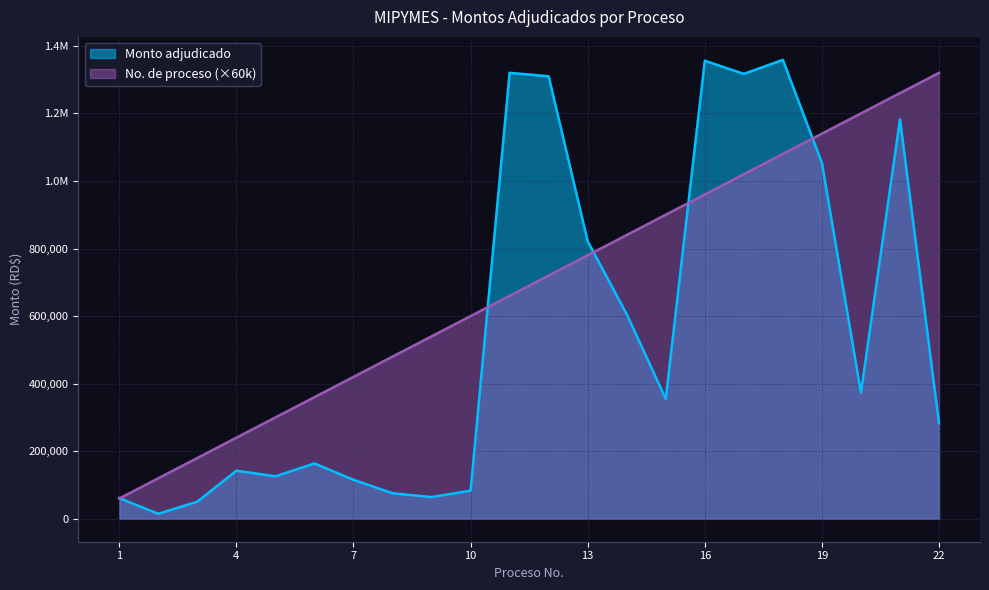

Which series has the largest total across all categories?

No. de proceso